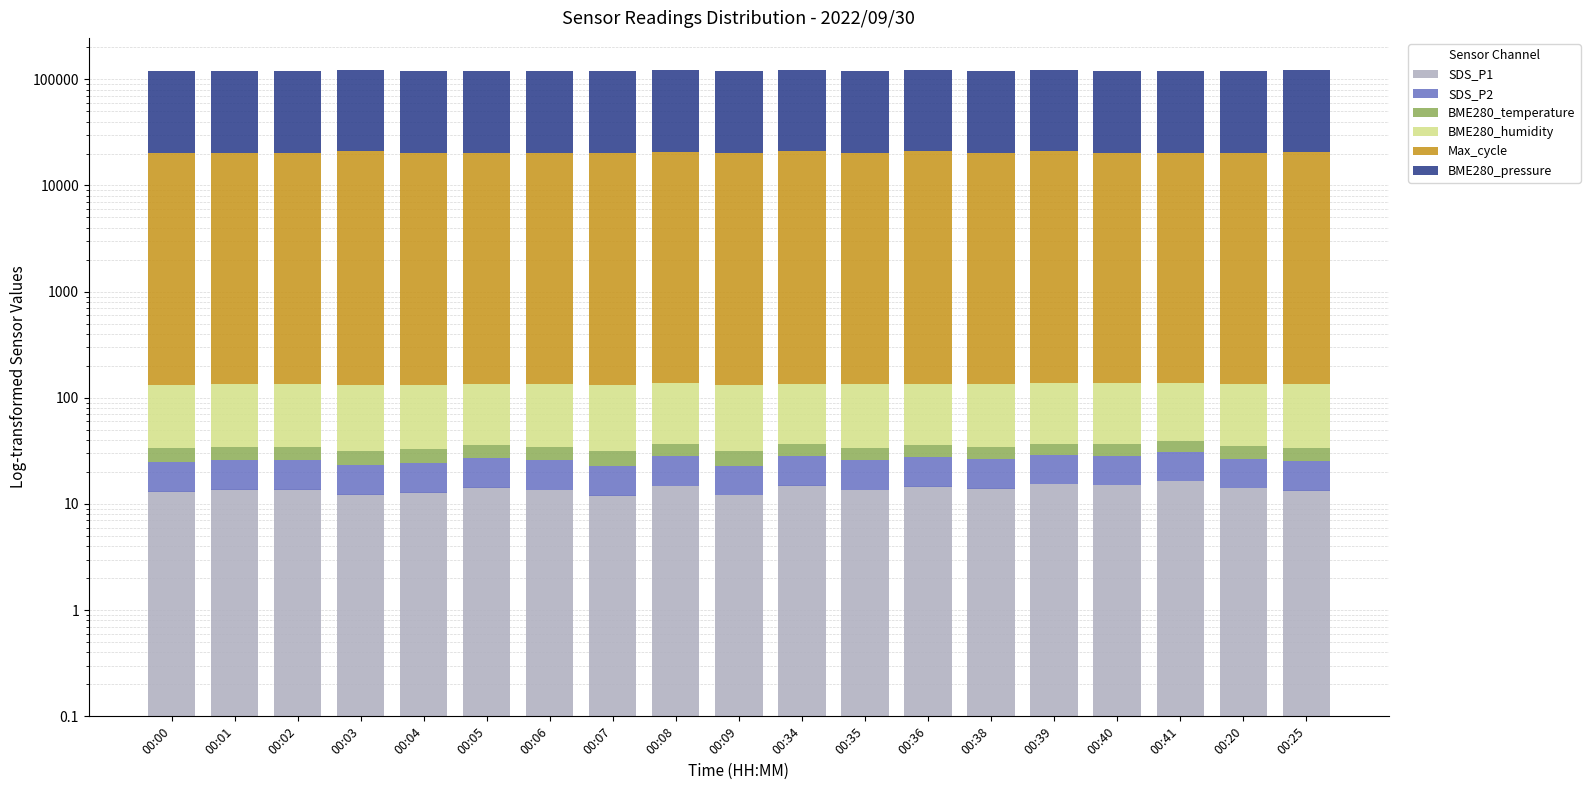

True or false: SDS_P2 has a value of 13.3 at 00:08.

True